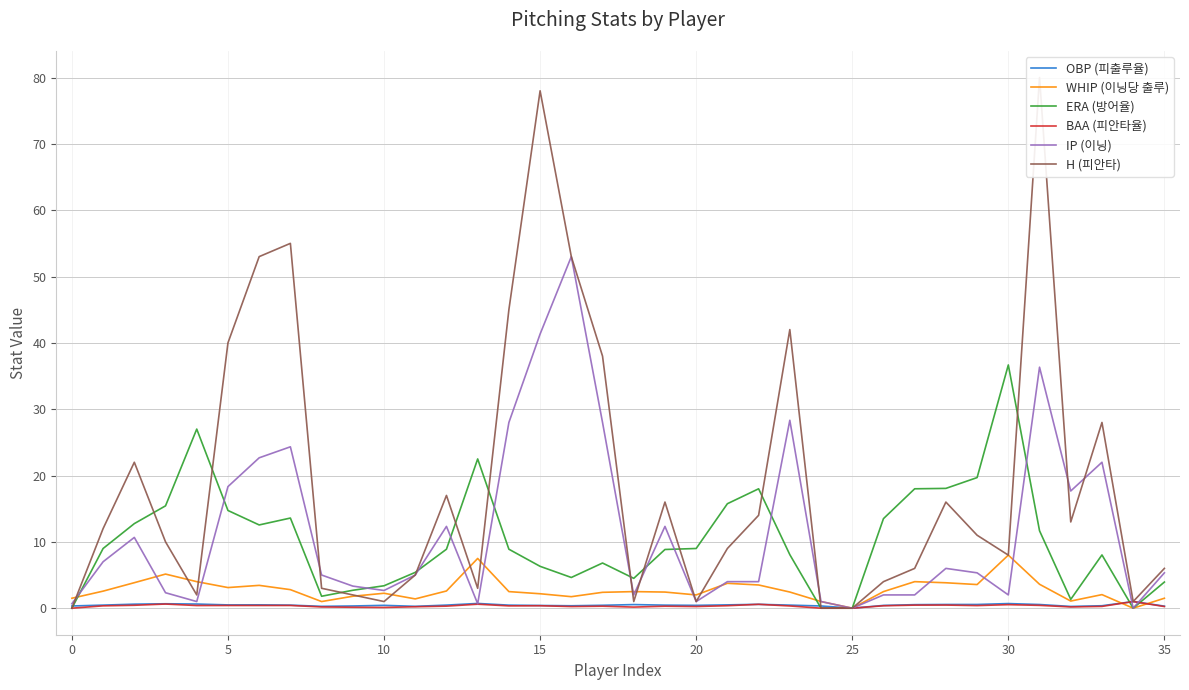

True or false: BAA (피안타율) has a value of 0.3 at 32.

False